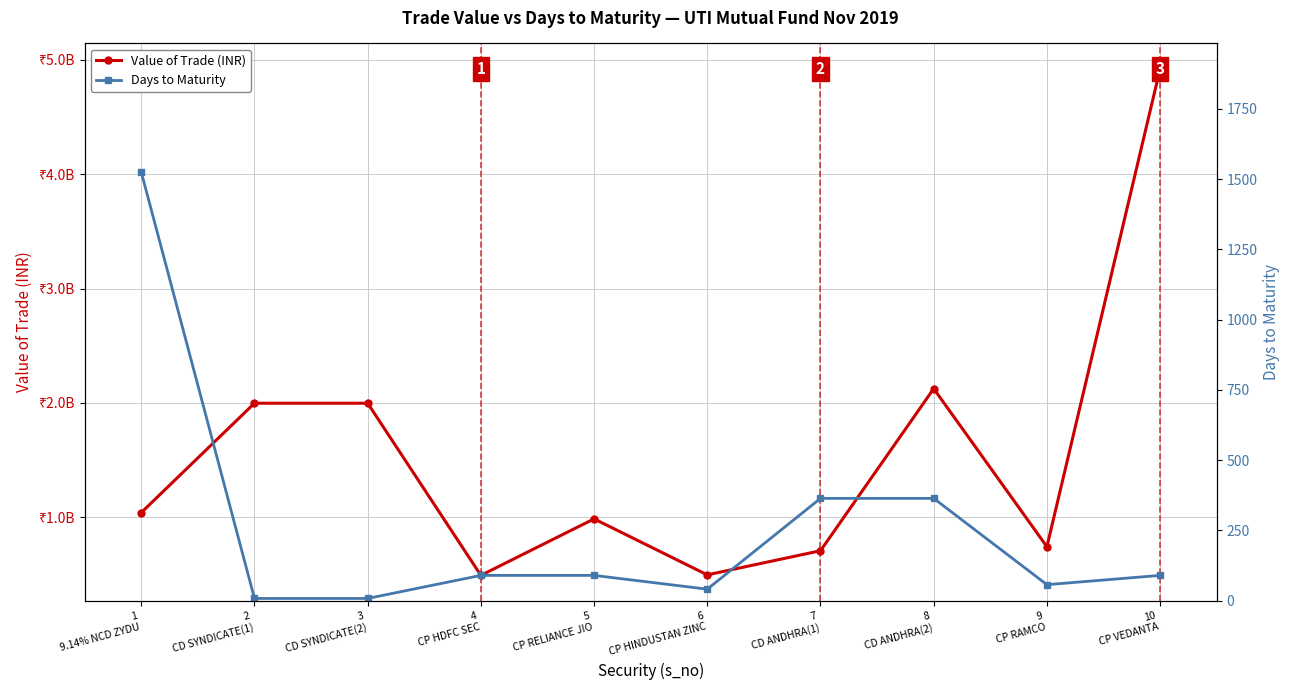

Which series changed the most between 4
CP HDFC SEC and 7
CD ANDHRA(1)?

Value of Trade (INR)